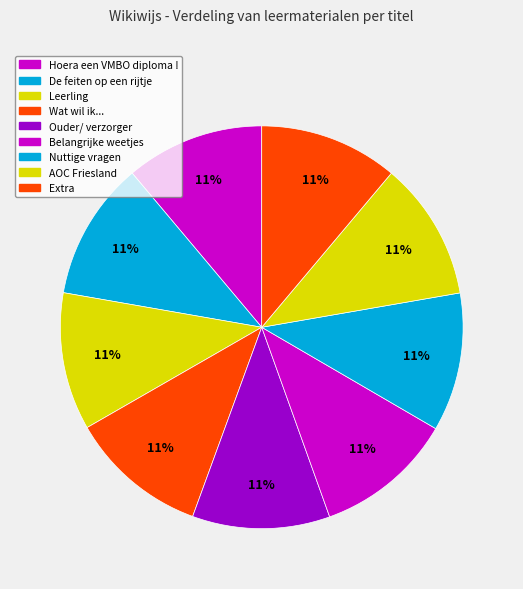

Count the number of slices in the pie.

9